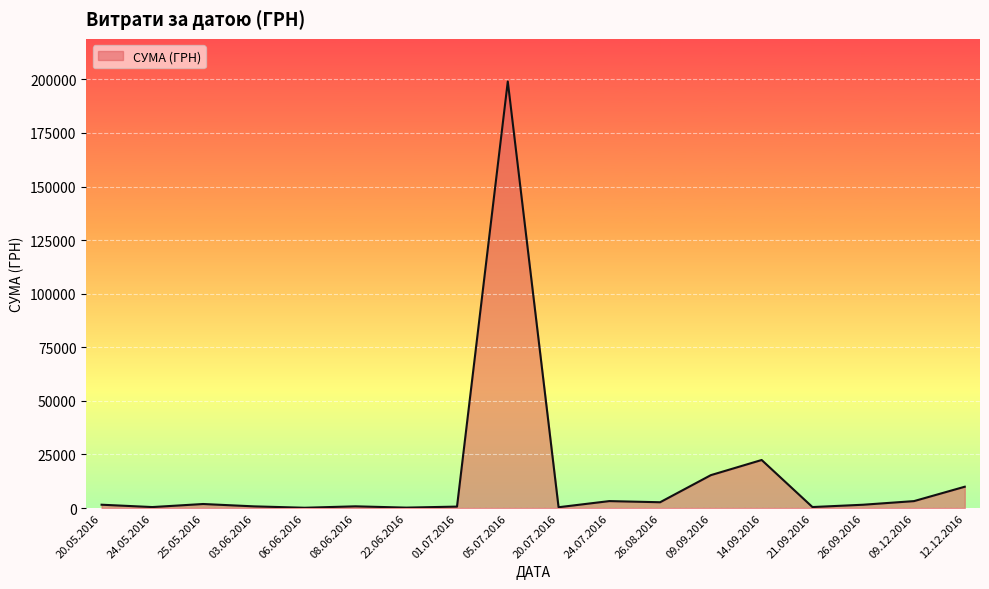

Which has a higher value, 14.09.2016 or 05.07.2016?

05.07.2016